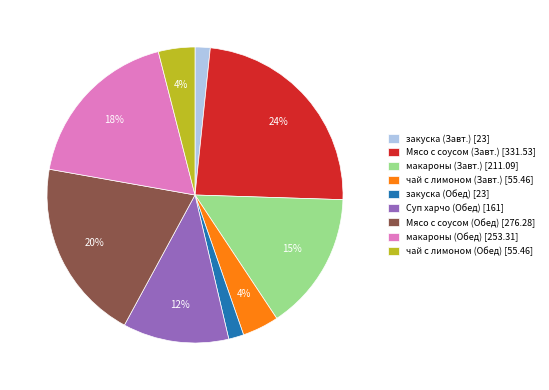

What is the ratio of the value at закуска (Обед) [23] to the value at закуска (Завт.) [23]?

1.0